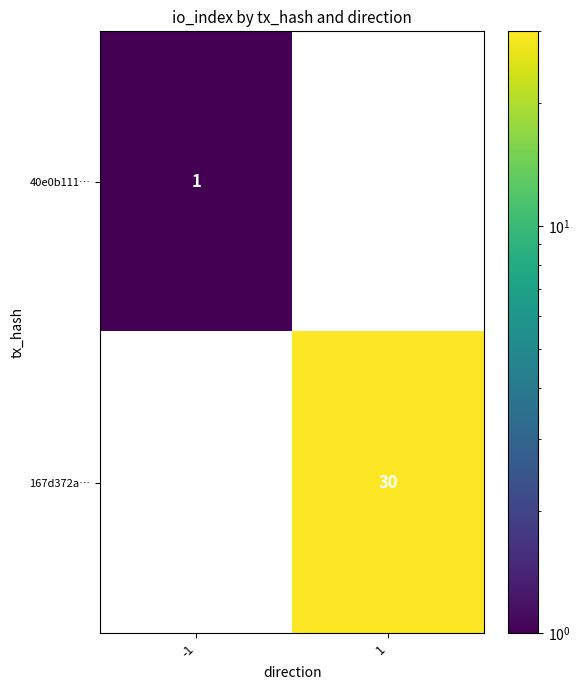

True or false: 167d372a… has a value of 7 at 1.

False